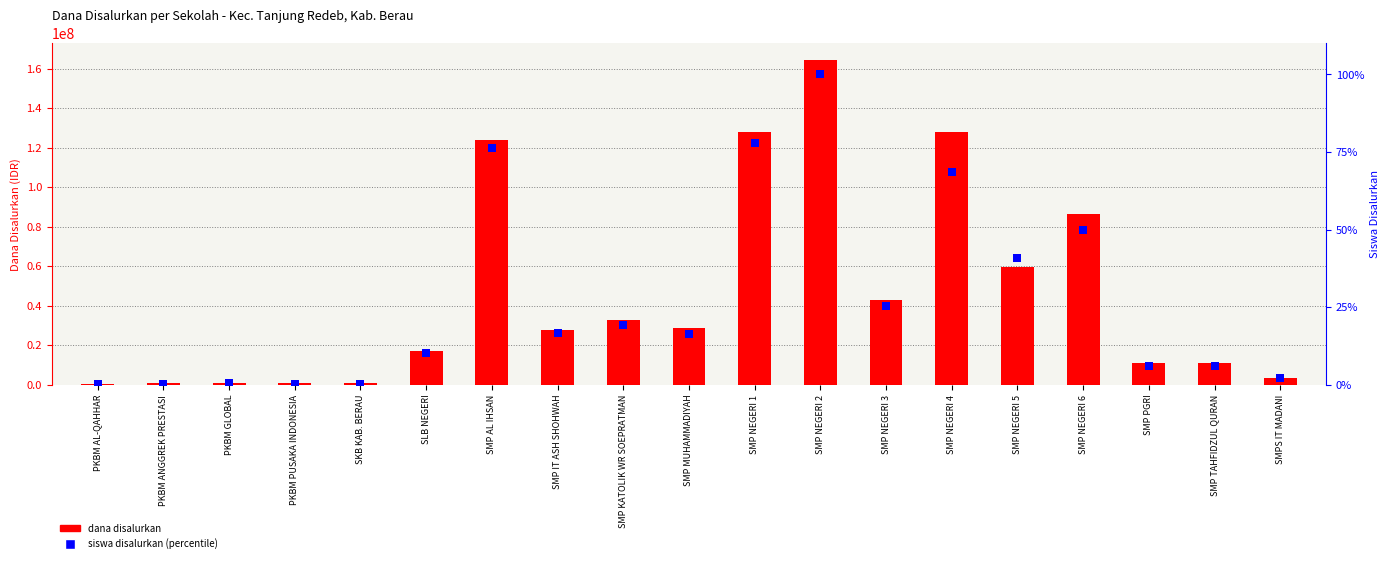

What is the total value across all series at SMP NEGERI 1?

127875077.9